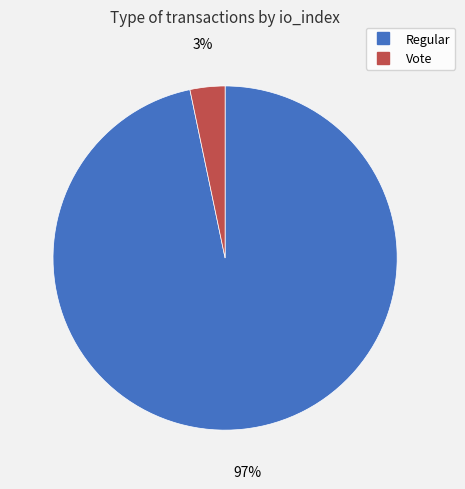

Which slice is the largest?

Regular